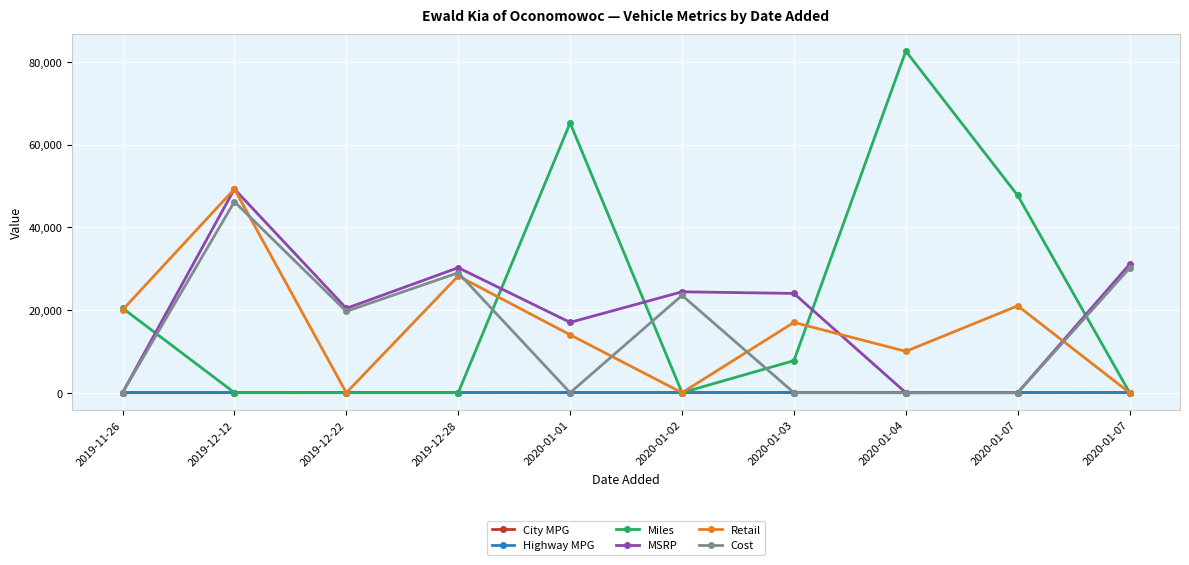

Which series has the widest spread of values?

Miles